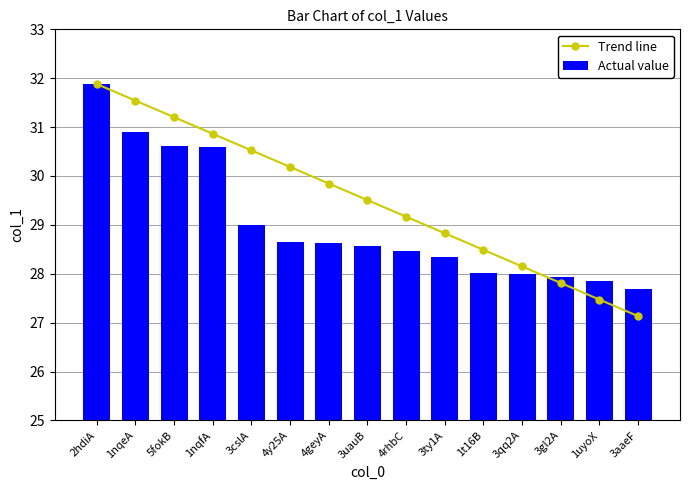

What is the value of the Trend line bar at the 8th from the left?

29.5